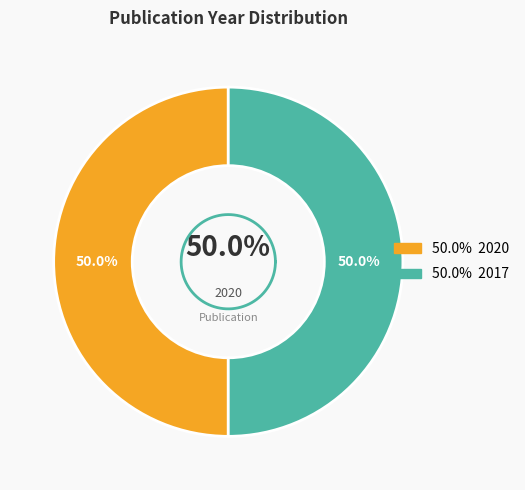

What is the smallest slice in the pie chart?

2017